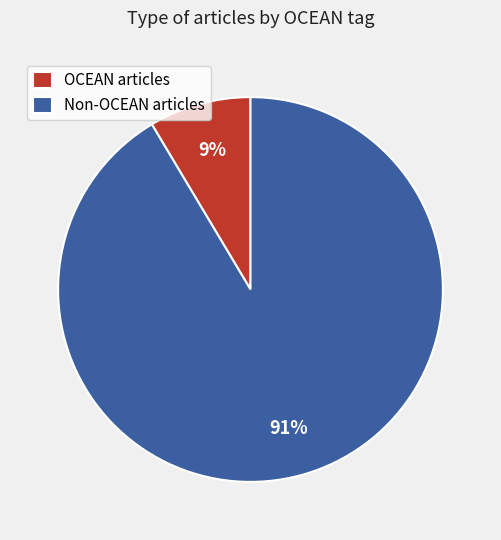

Does any single category account for the majority?

Yes